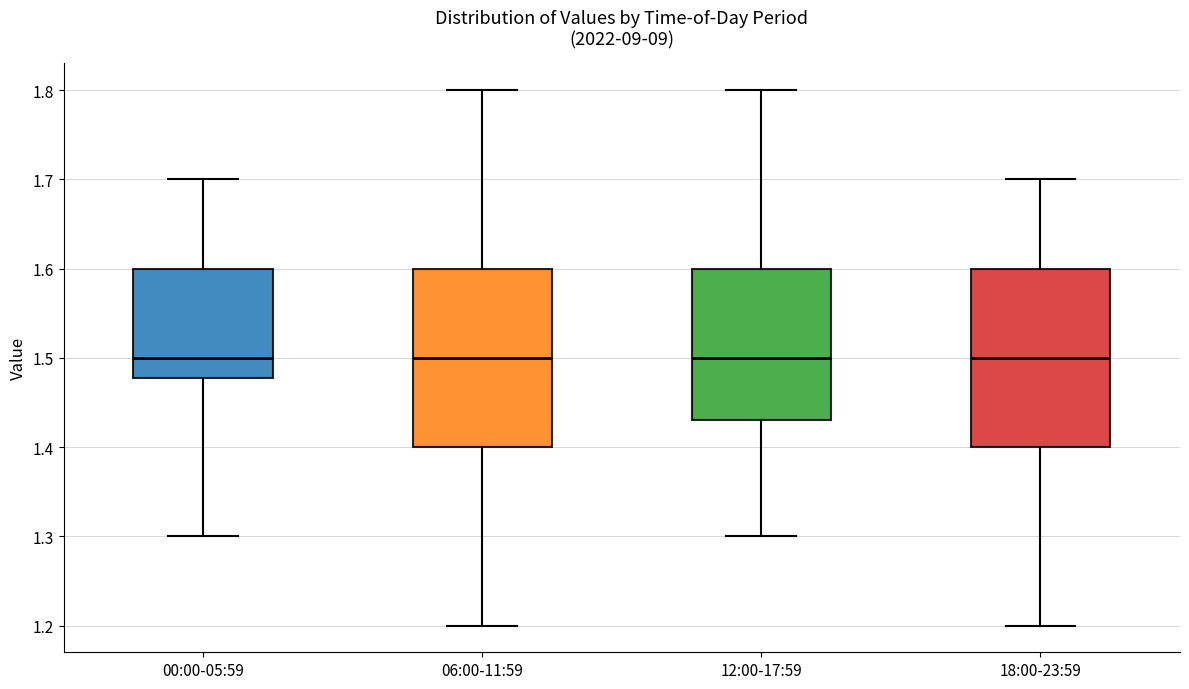

Where is the upper edge of the box for 00:00-05:59 on the y-axis? The values are not printed on the chart, so give them approximately, as read against the axis.

1.60